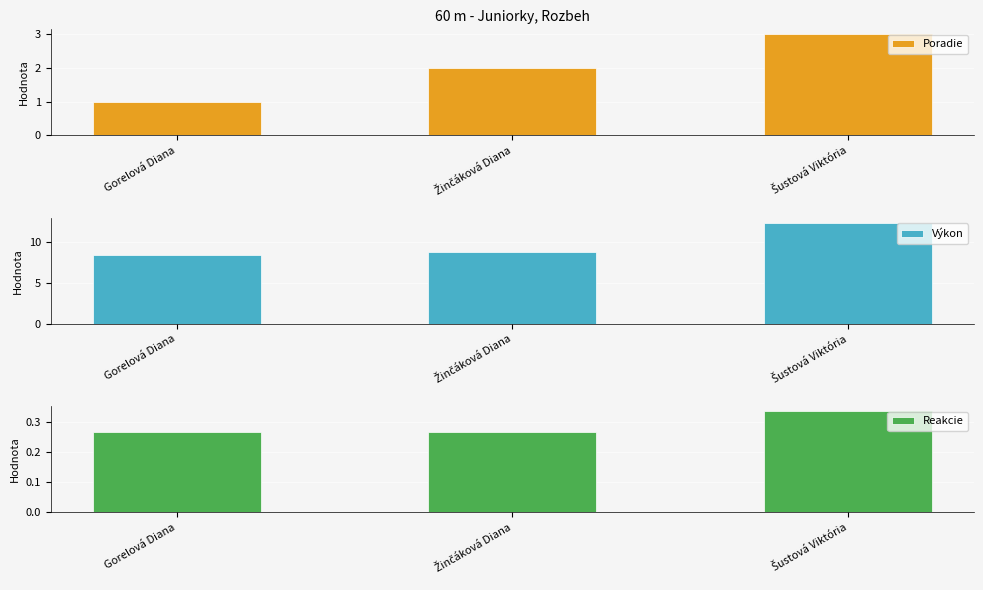

Count the number of categories in the chart.

3